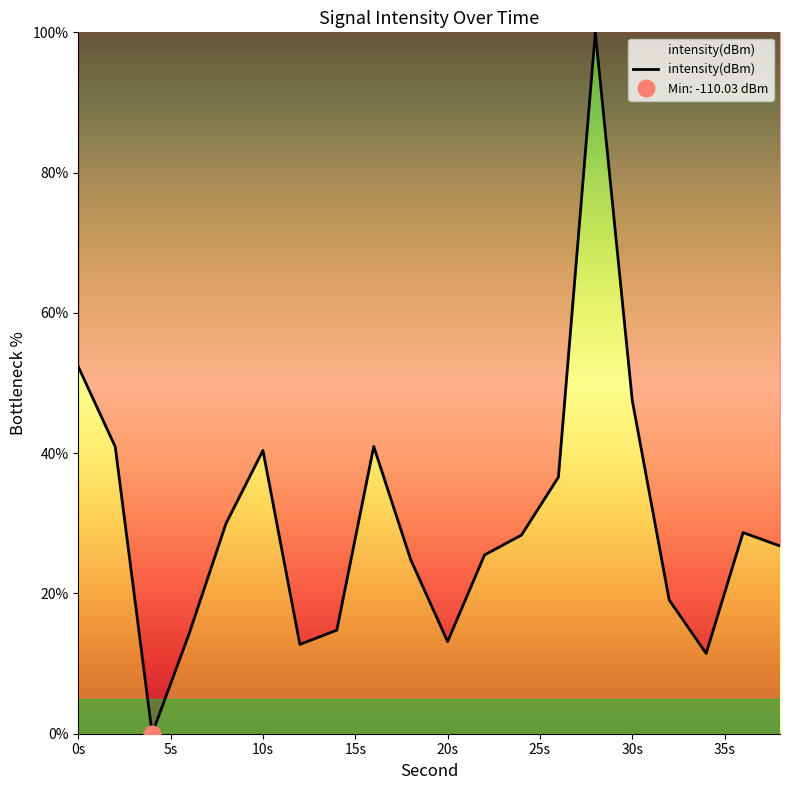

True or false: intensity(dBm) has a value of 47.5 at 30s.

True